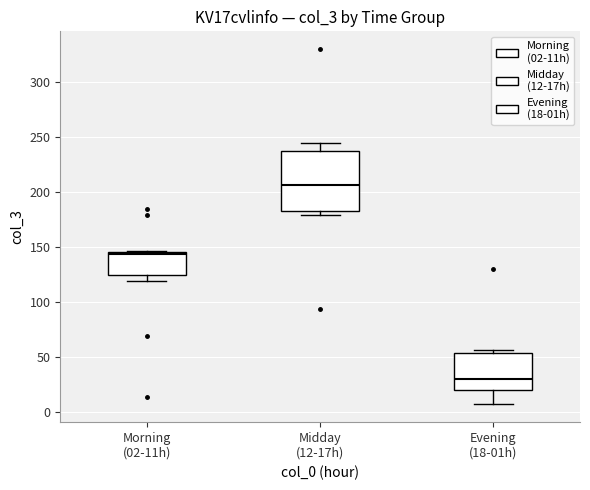

Where does the lower whisker of the box for Evening (18-01h) end on the y-axis? The values are not printed on the chart, so give them approximately, as read against the axis.

5